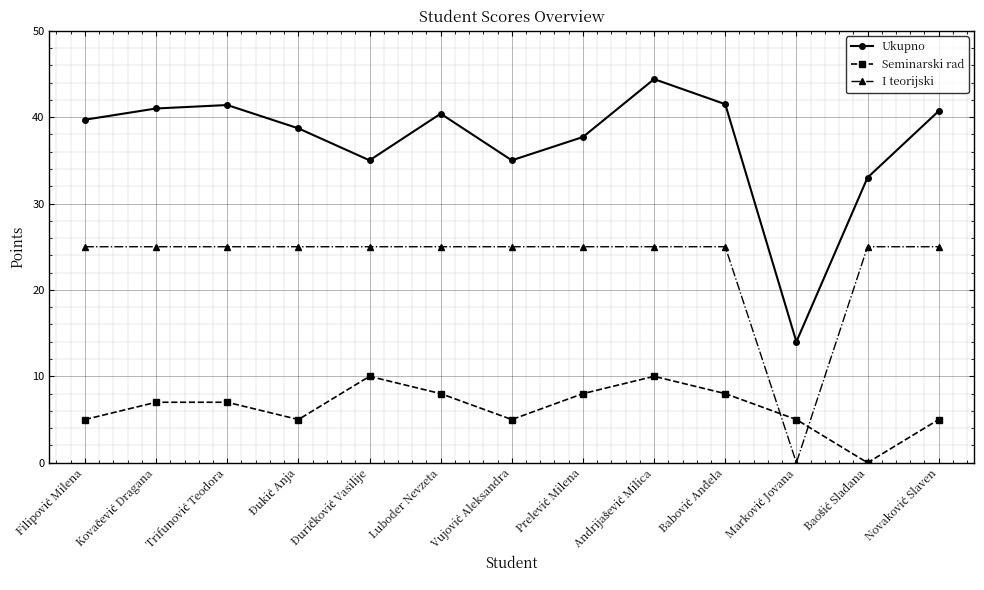

What is the maximum value shown in the chart?

44.4